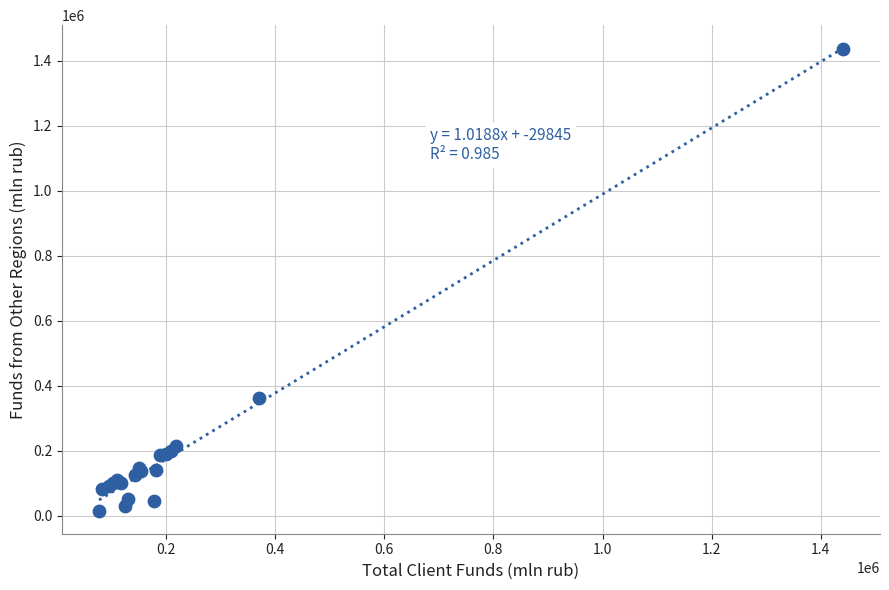

What Y value in the scatter plot is closest to 725995?

362686